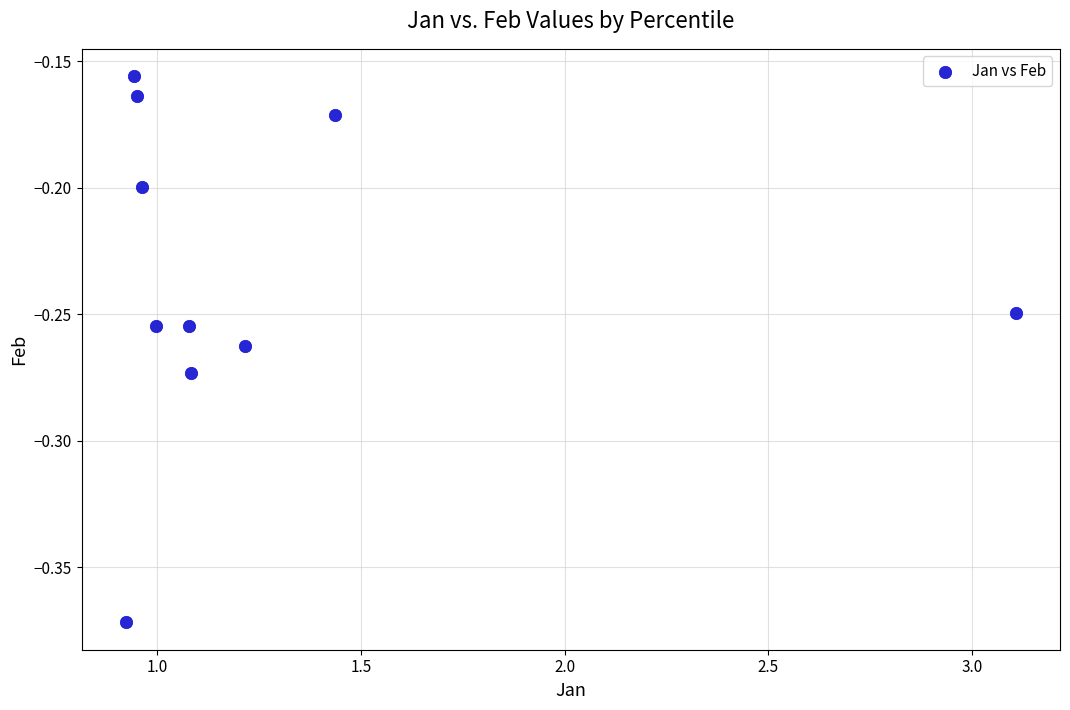

What is the range of X values (max minus min)?

2.2